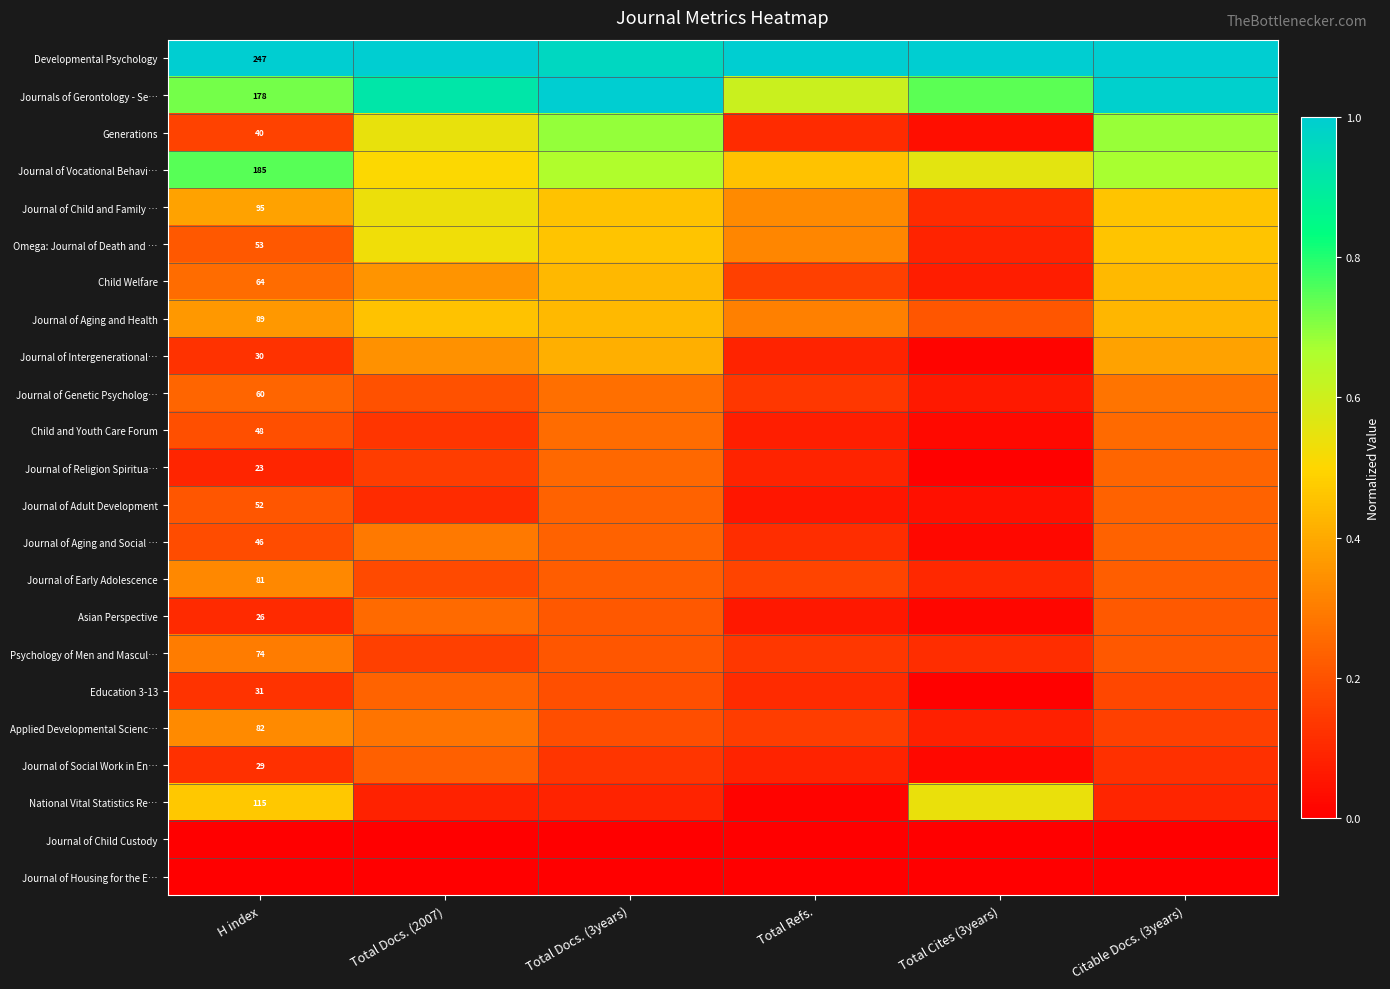

Which category has the lowest value across all series?

H index